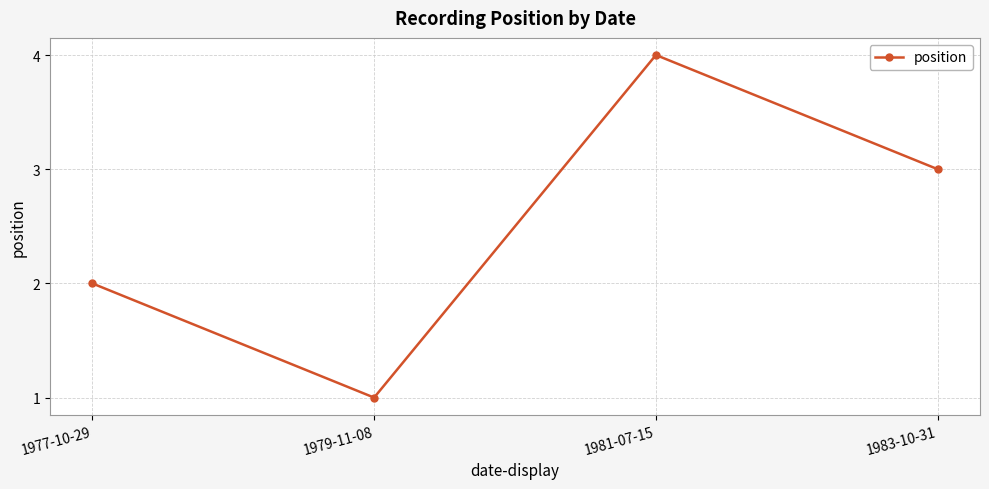

What is the sum of all values?

10